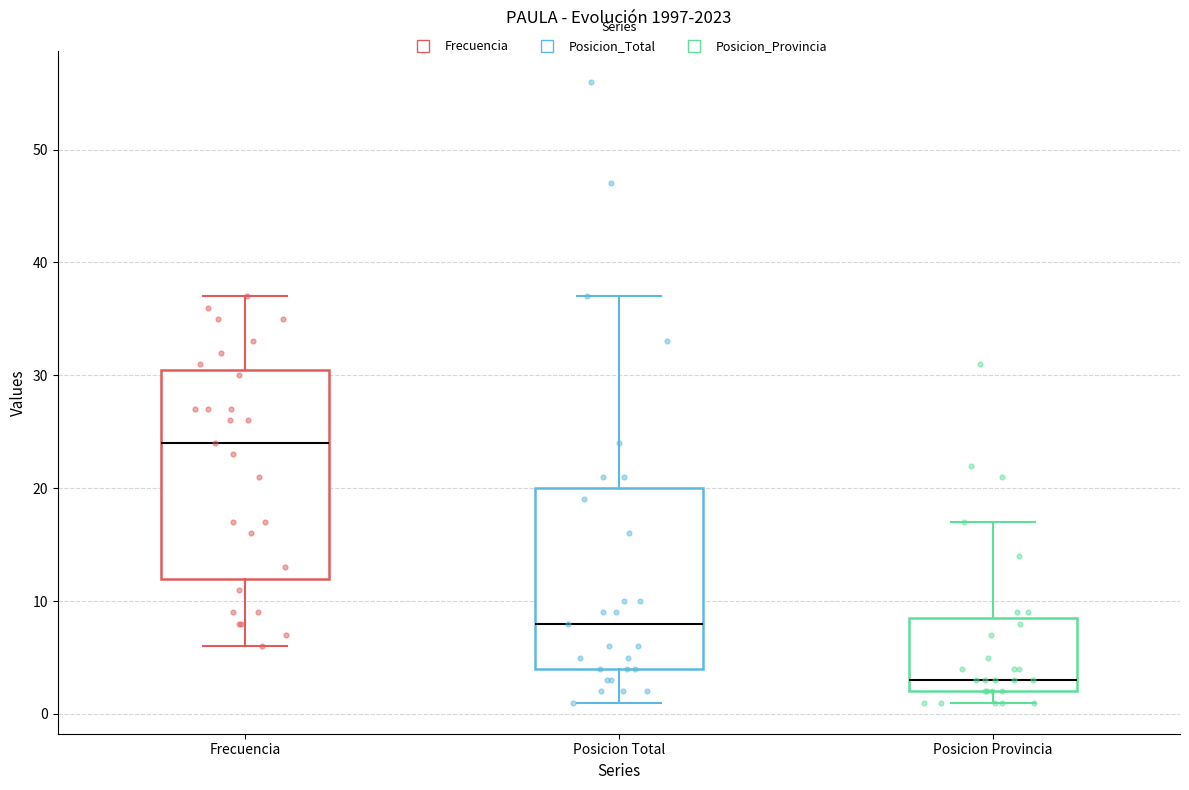

Which box has the highest median line?

Frecuencia